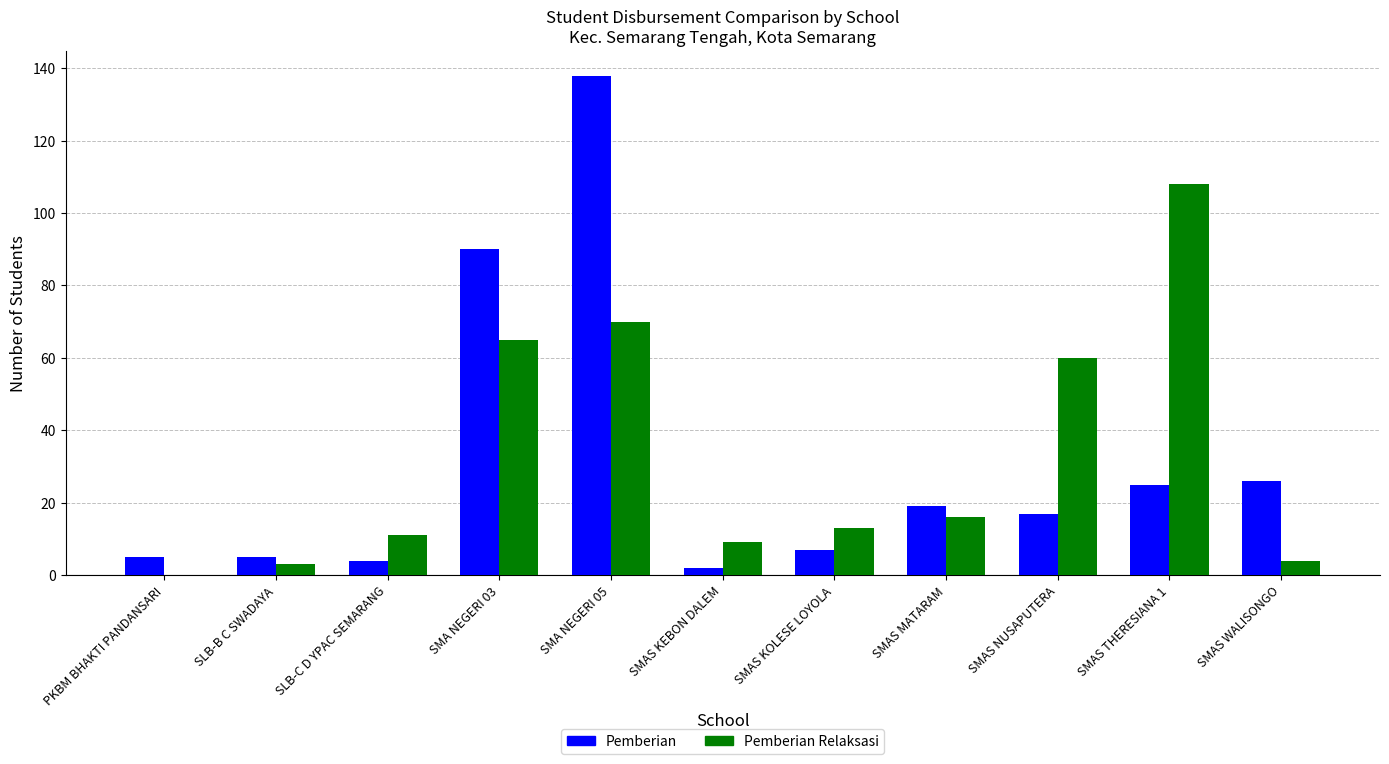

Where is Pemberian Relaksasi nearest to the value 54?

SMAS NUSAPUTERA